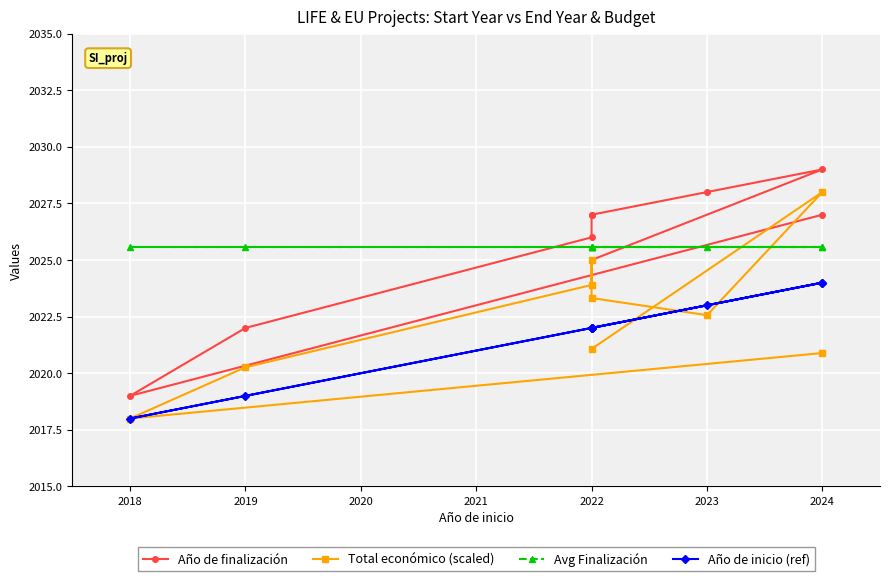

Is it true that Avg Finalización equals 2025.6 at 2023?

True